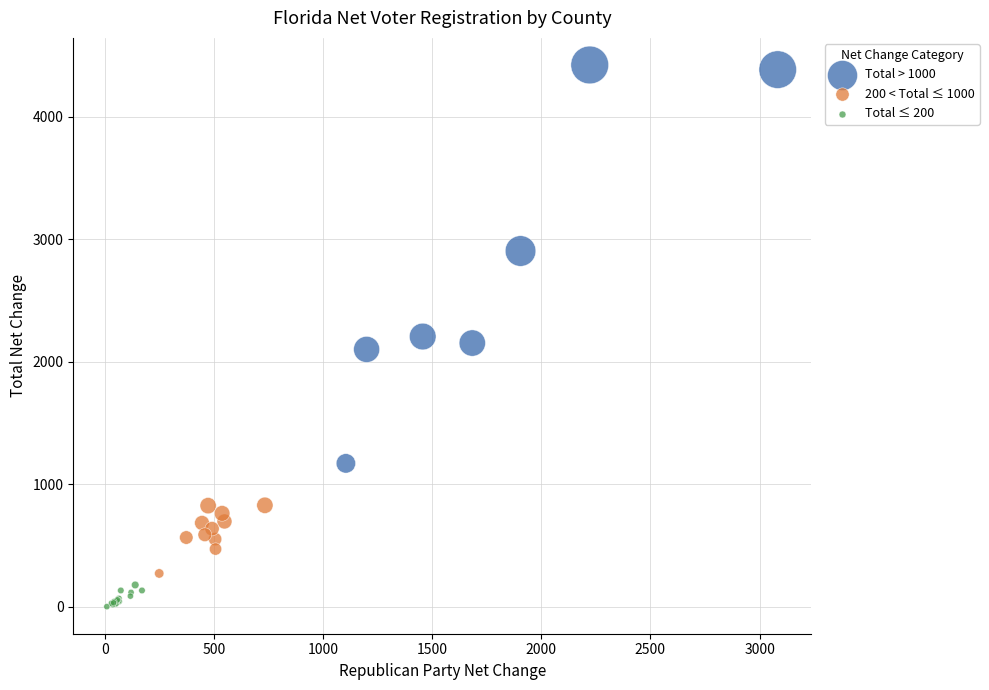

Which series has the largest Y range (max minus min)?

Total > 1000